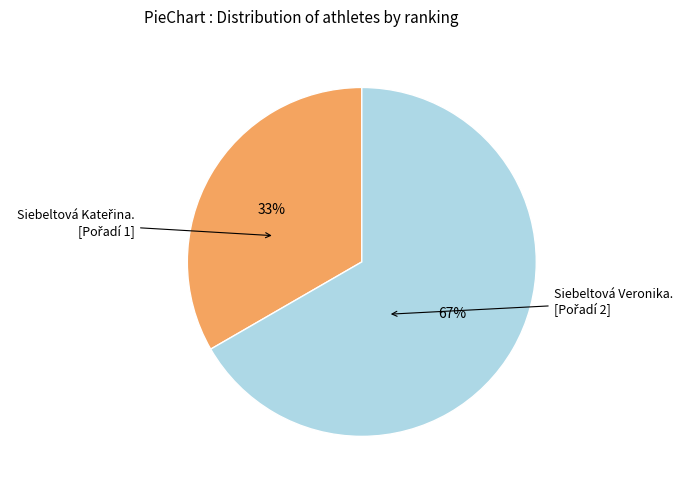

Is there any slice that represents more than half of the pie?

Yes